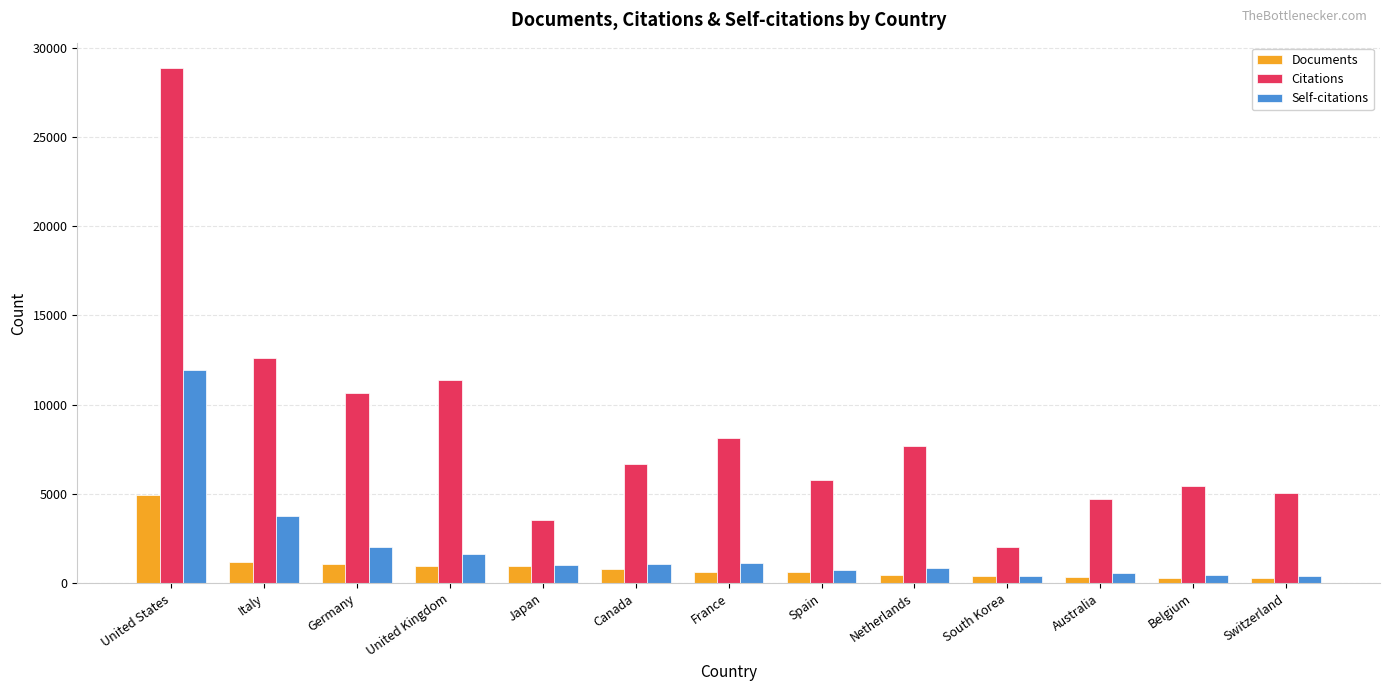

Is it true that Citations equals 568 at South Korea?

False